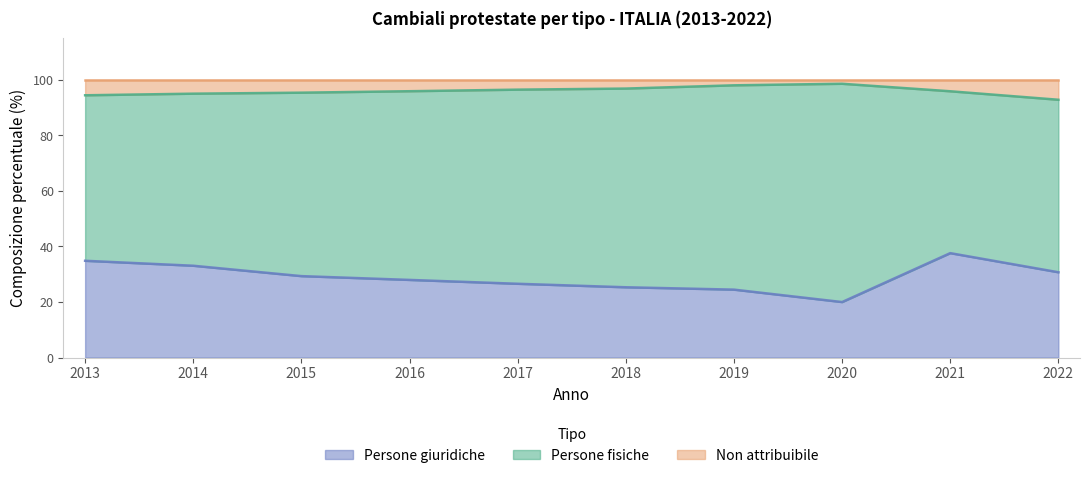

True or false: Persone giuridiche and Non attribuibile cross at least once.

False